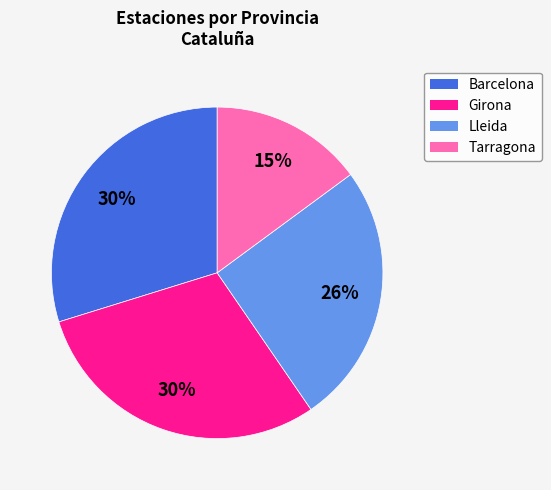

What percentage is the Barcelona slice, to the nearest percent?

30%